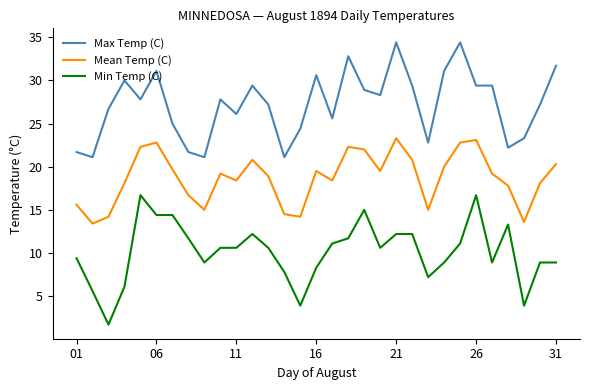

List the series in order of their overall mean, lowest first.

Min Temp (C), Mean Temp (C), Max Temp (C)